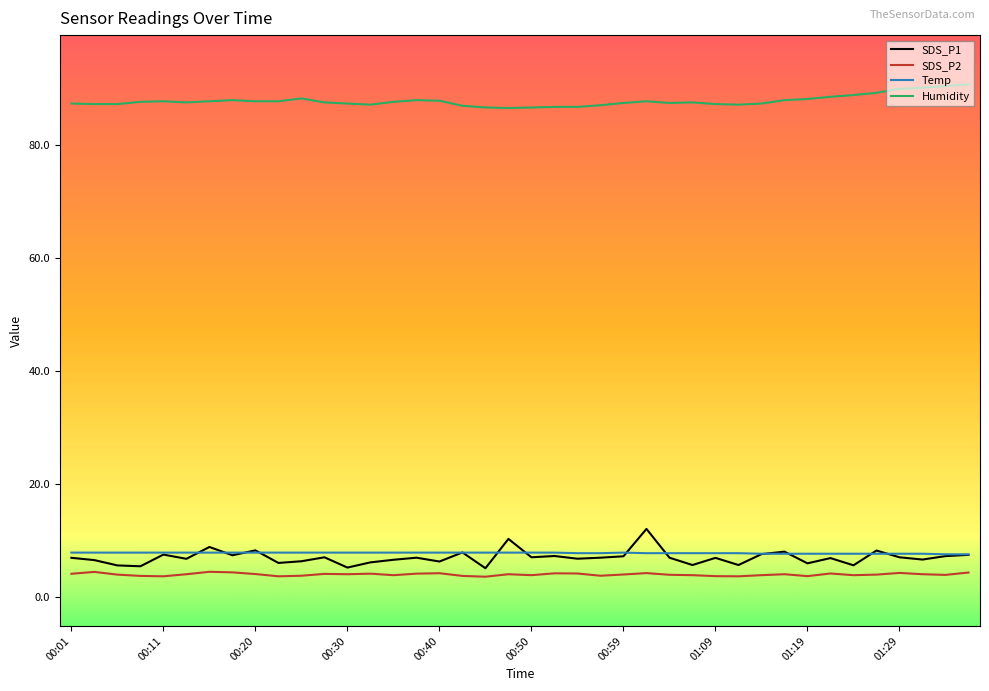

Which series has the largest total across all categories?

Humidity